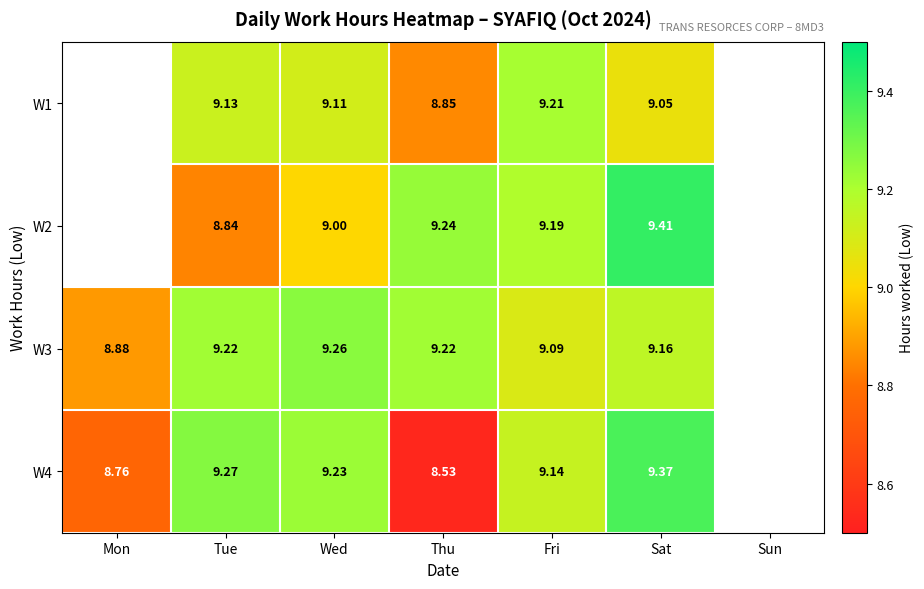

How many values in the W3 series are below 9?

1